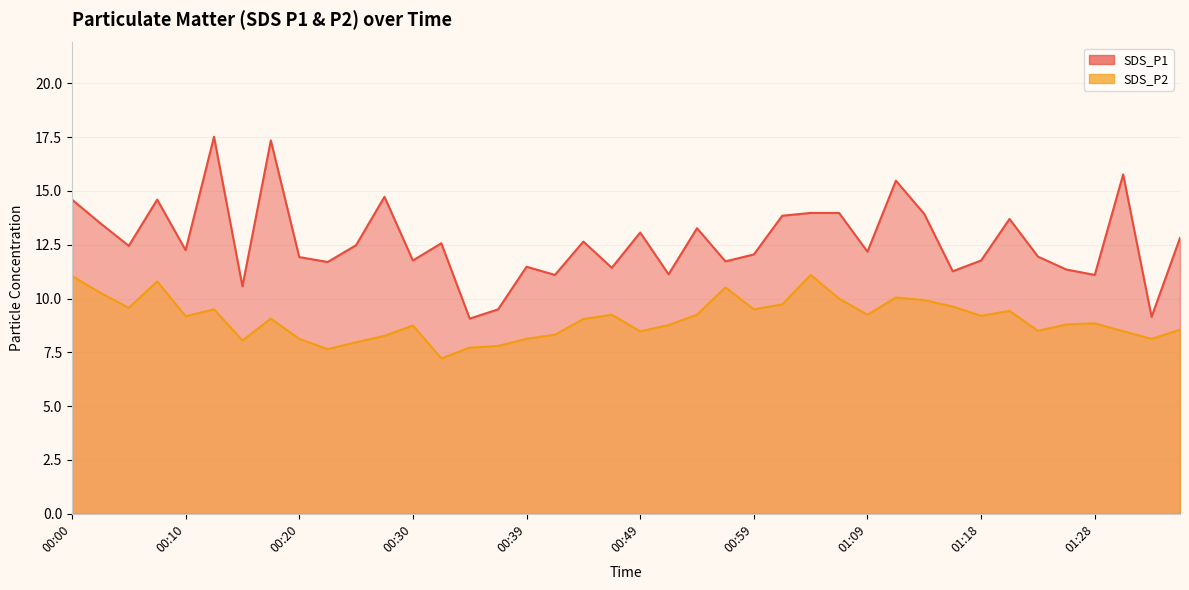

Is it true that SDS_P2 equals 8.8 at 01:28?

True